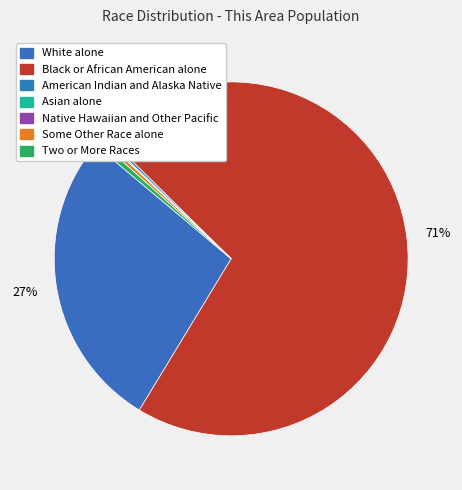

How many slices are in this pie chart?

7